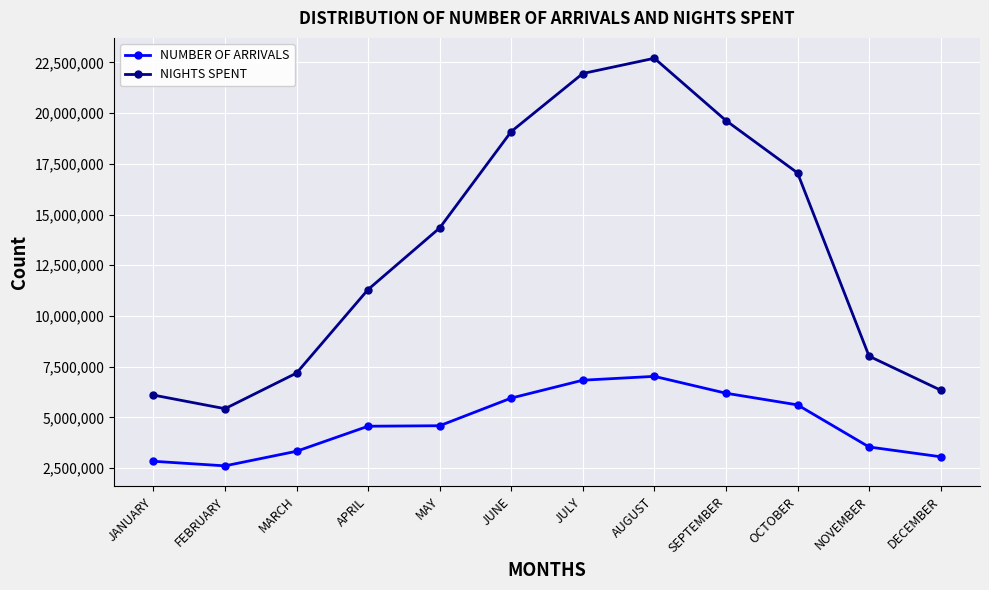

What is the difference between the NIGHTS SPENT values at DECEMBER and NOVEMBER?

1675279